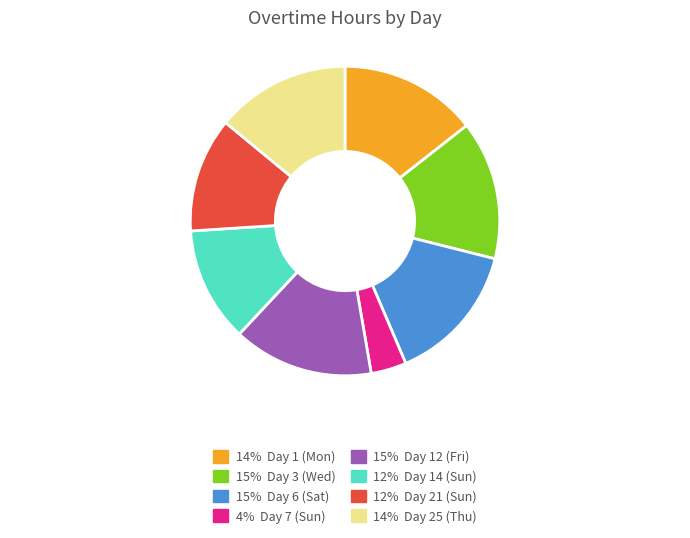

Does any single category account for the majority?

No